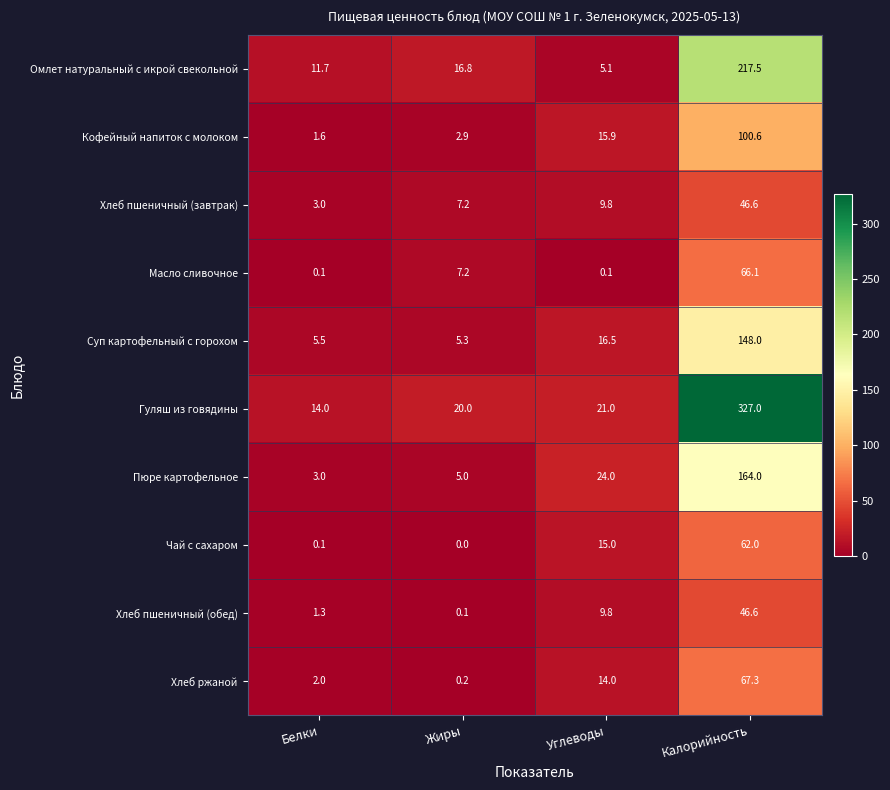

How many data points in Омлет натуральный с икрой свекольной are above 16?

2